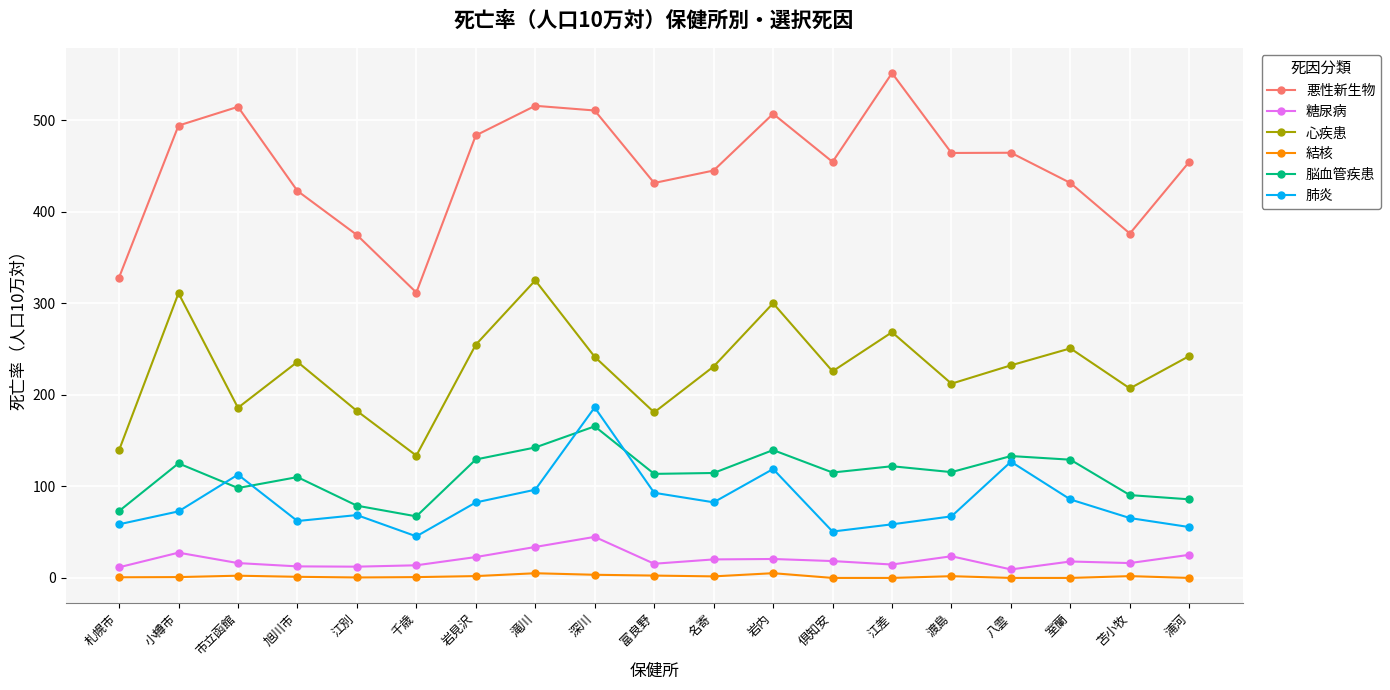

Where does the 心疾患 series first go above 232?

小樽市